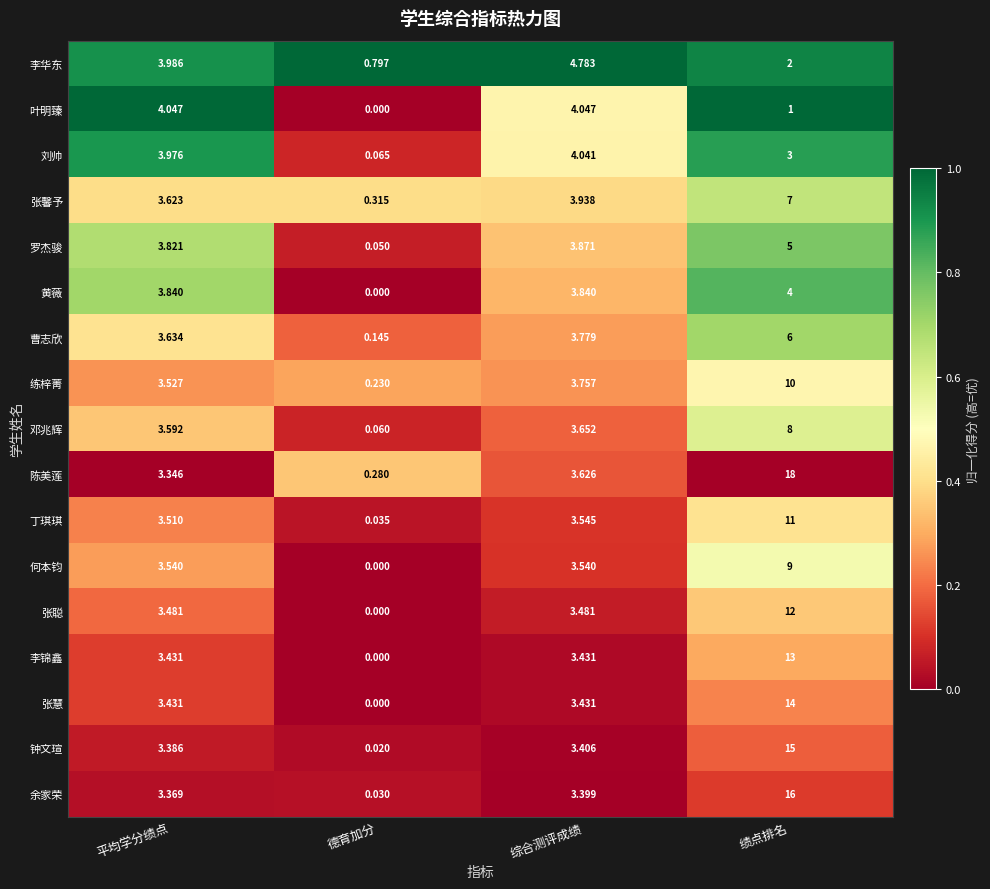

Rank the categories by 练梓菁 value from highest to lowest.

绩点排名, 综合测评成绩, 平均学分绩点, 德育加分